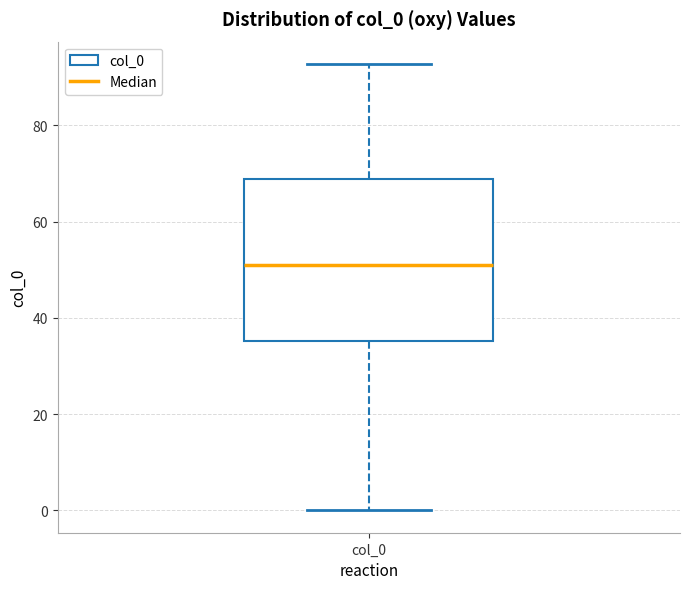

Read this box plot against the y-axis: the position of the median line, the range covered by the box, and the ends of both whiskers. The values are not printed on the chart, so give them approximately, as read against the axis.

median 52, box 36 to 68, whiskers 0 to 92